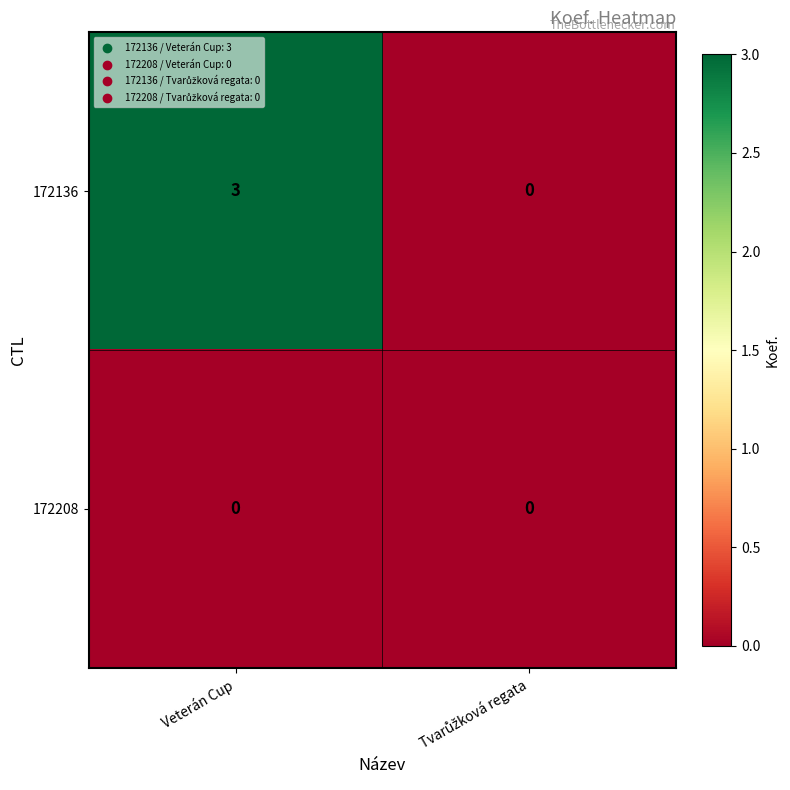

Rank the series by their average value, from lowest to highest.

172208, 172136